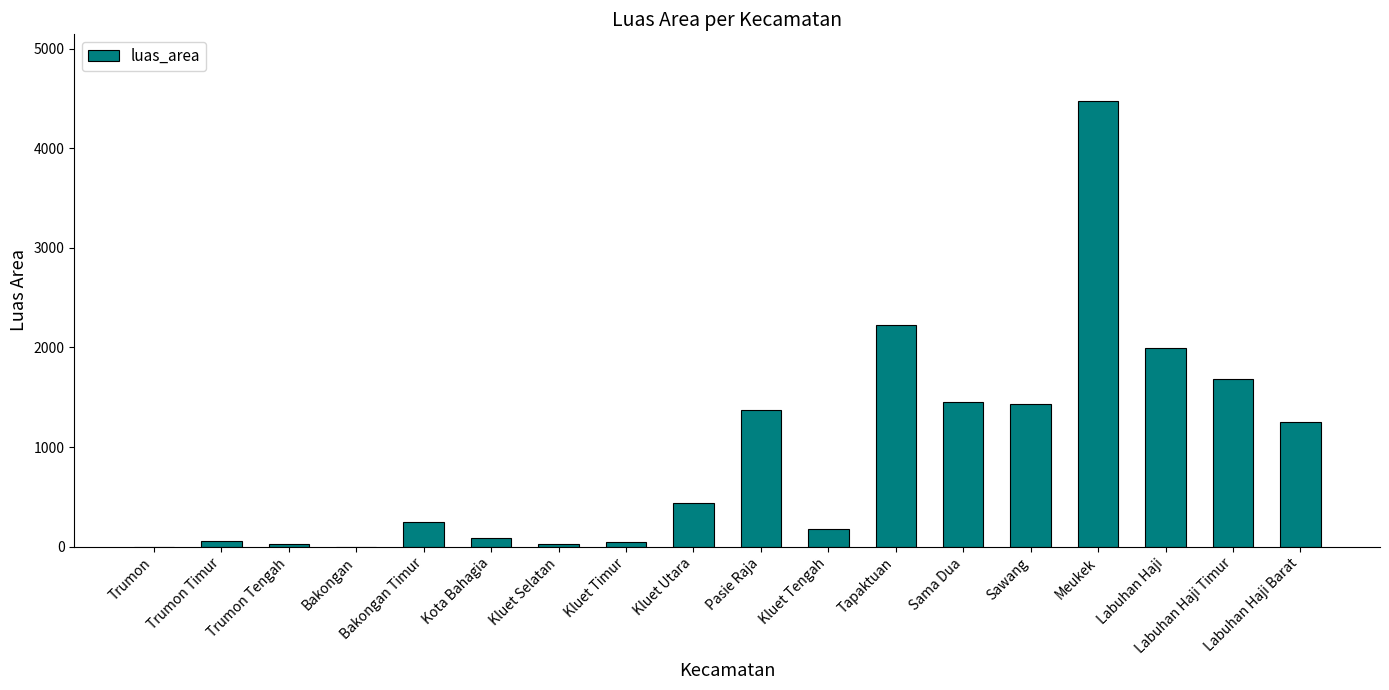

Count the number of categories in the chart.

18